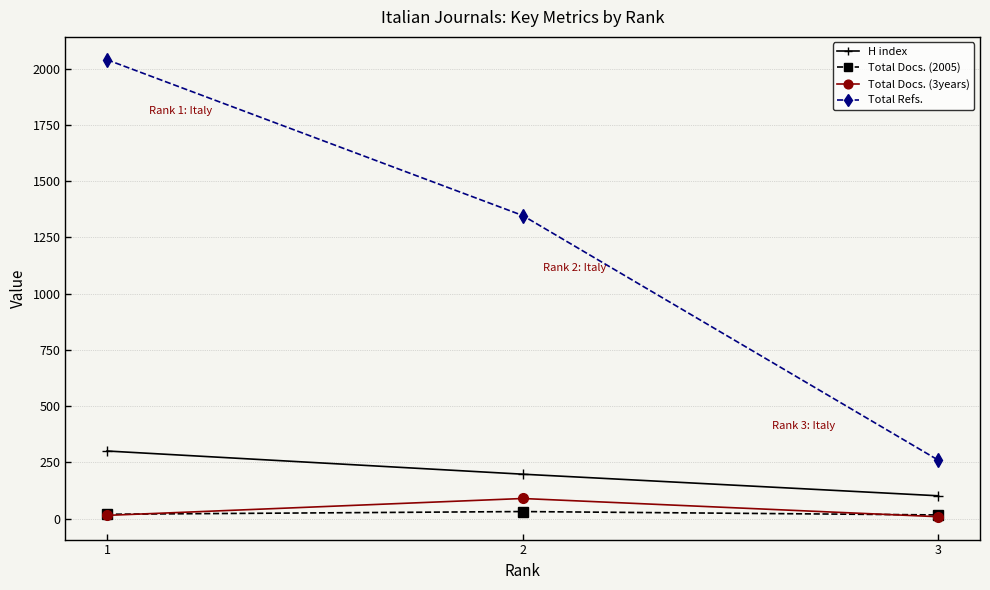

What is the greatest value displayed?

2039